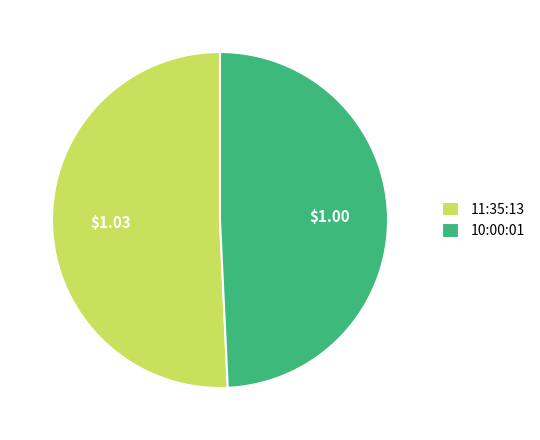

The 10:00:01 slice represents 49% of the pie. True or false?

True